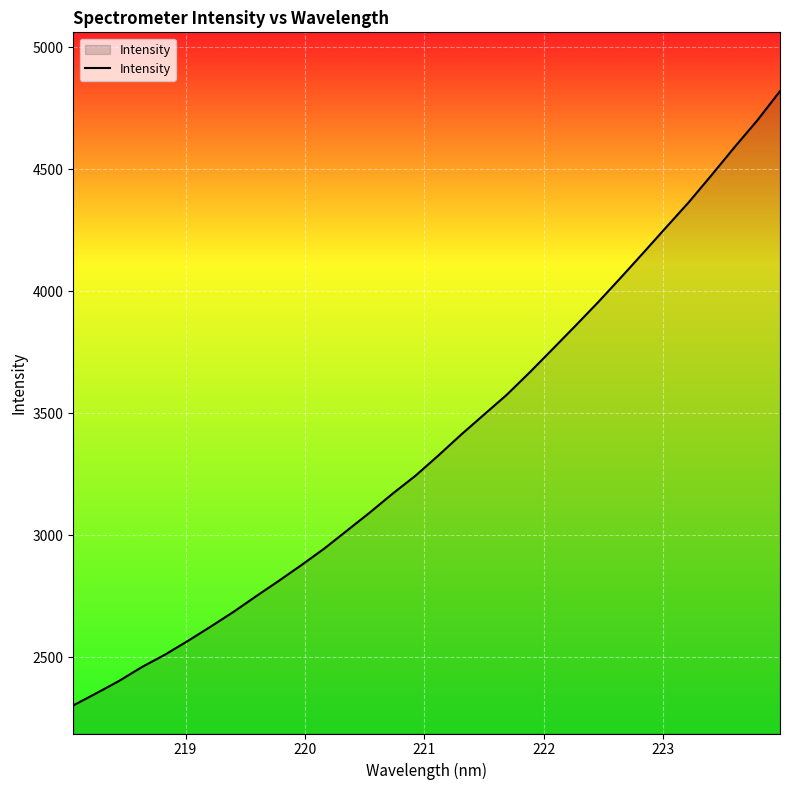

Count the number of values greater than 3326.

16